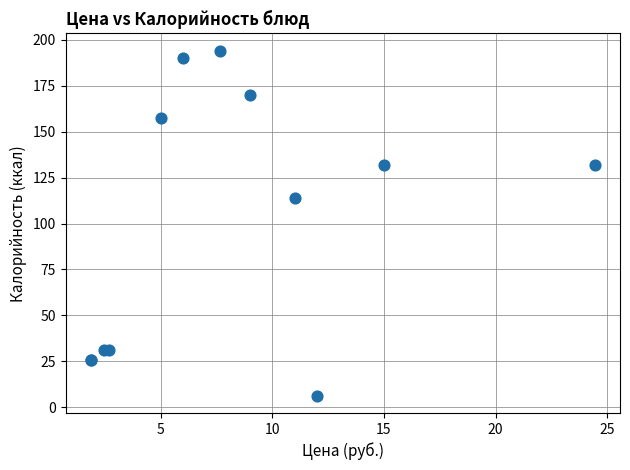

What Y value in the scatter plot is closest to 100?

114.0